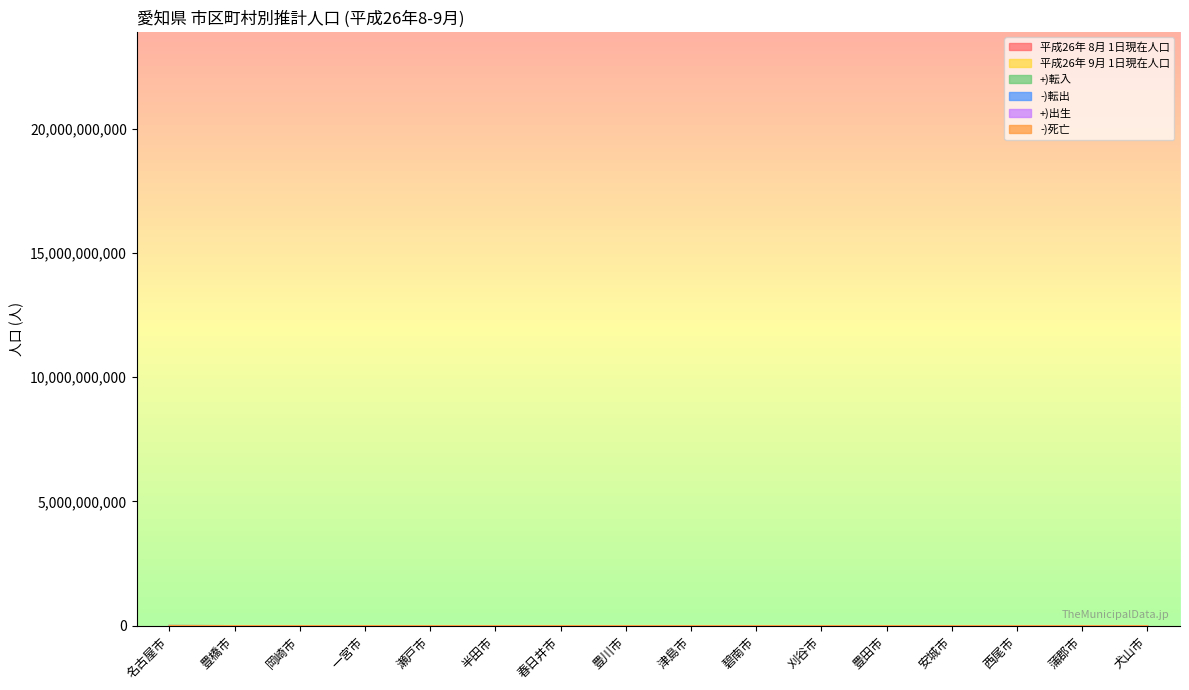

What is the total value across all series at 名古屋市?

2511.1